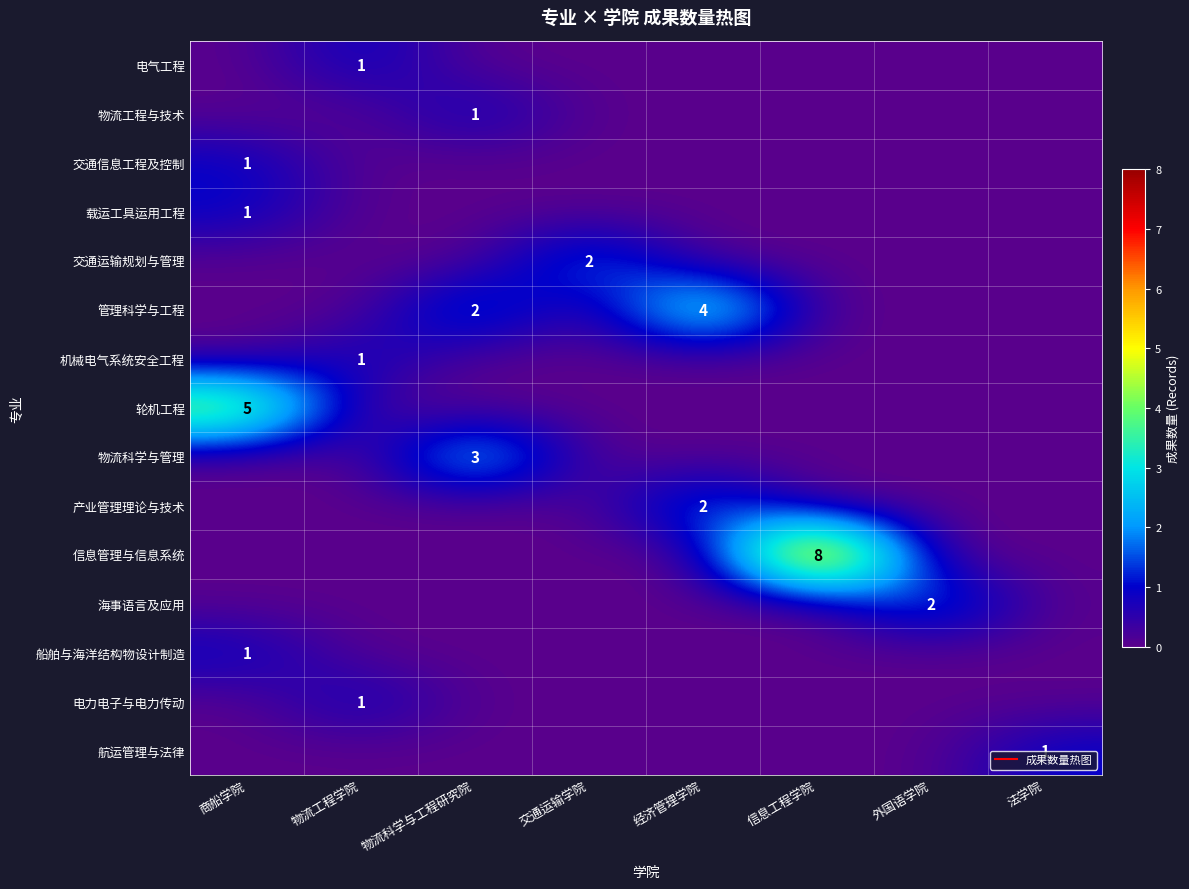

How many positive values does the 电气工程 series have?

1